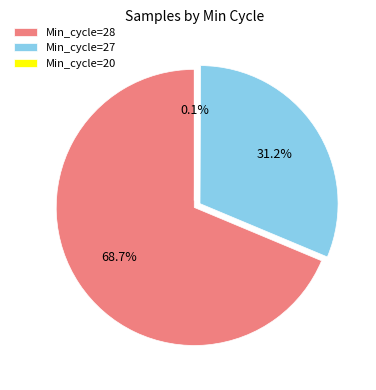

Which slice is the largest?

Min_cycle=28